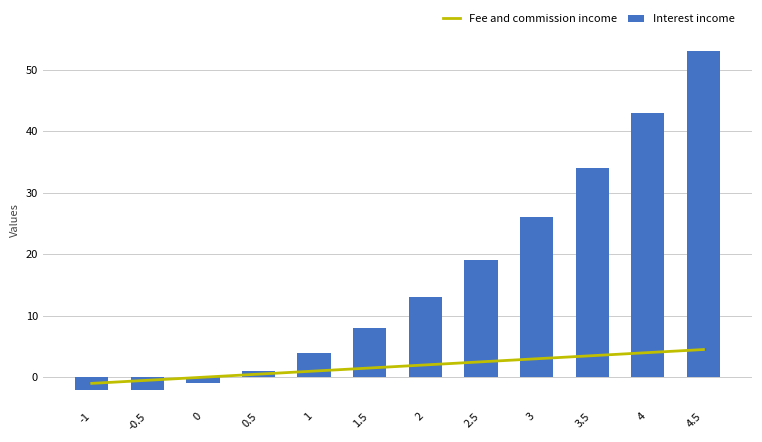

Which has a higher value, 1.5 or 1?

1.5